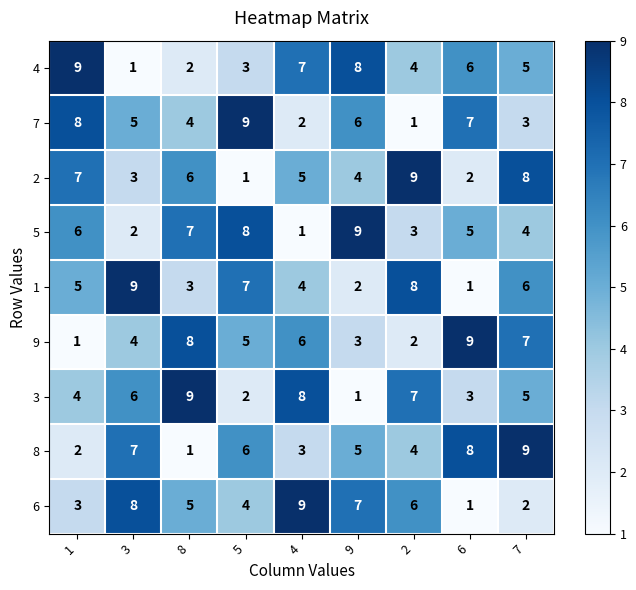

What is the difference between the maximum and minimum values in the 6 series?

8